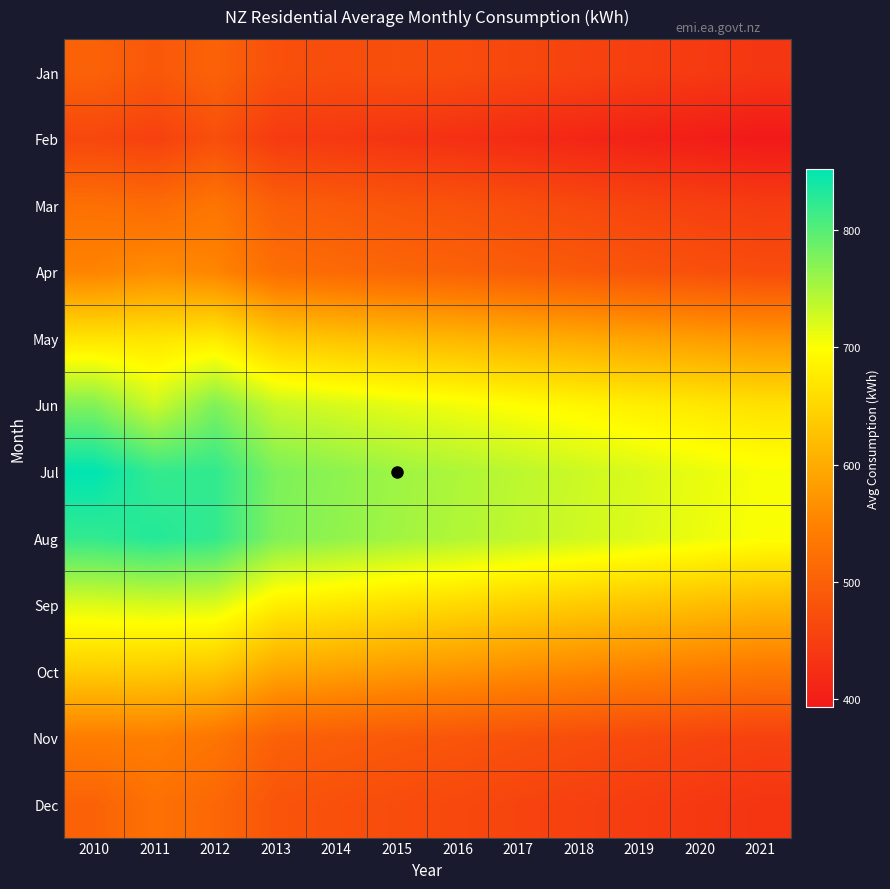

Reading right to left, list all the values displayed in this chart.

Jan: 2021=437	2020=443	2019=449	2018=456	2017=462	2016=469	2015=474	2014=471	2013=476	2012=503	2011=487	2010=502
Feb: 2021=393	2020=400	2019=406	2018=413	2017=420	2016=427	2015=433	2014=440	2013=444	2012=474	2011=453	2010=462
Mar: 2021=446	2020=452	2019=459	2018=466	2017=473	2016=480	2015=485	2014=492	2013=499	2012=532	2011=516	2010=523
Apr: 2021=470	2020=476	2019=482	2018=489	2017=495	2016=502	2015=508	2014=514	2013=521	2012=553	2011=563	2010=552
May: 2021=575	2020=582	2019=589	2018=597	2017=604	2016=612	2015=619	2014=627	2013=636	2012=674	2011=667	2010=667
Jun: 2021=664	2020=672	2019=680	2018=689	2017=697	2016=706	2015=714	2014=723	2013=733	2012=776	2011=729	2010=774
Jul: 2021=703	2020=712	2019=721	2018=730	2017=739	2016=748	2015=757	2014=767	2013=777	2012=822	2011=820	2010=852
Aug: 2021=701	2020=710	2019=719	2018=728	2017=737	2016=746	2015=755	2014=765	2013=775	2012=821	2011=830	2010=821
Sep: 2021=613	2020=621	2019=629	2018=637	2017=645	2016=654	2015=662	2014=671	2013=680	2012=720	2011=723	2010=719
Oct: 2021=535	2020=542	2019=549	2018=556	2017=563	2016=571	2015=578	2014=586	2013=594	2012=629	2011=637	2010=639
Nov: 2021=453	2020=459	2019=465	2018=471	2017=477	2016=483	2015=489	2014=495	2013=501	2012=531	2011=544	2010=542
Dec: 2021=435	2020=440	2019=446	2018=452	2017=458	2016=464	2015=470	2014=476	2013=482	2012=511	2011=525	2010=503